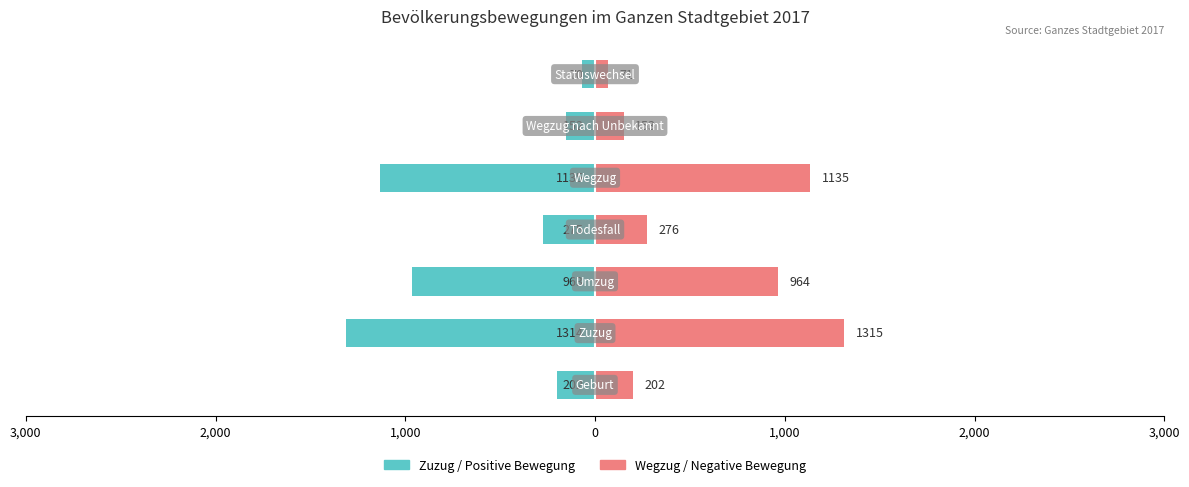

Between 1,000 and 2,000, which series saw the biggest shift?

Zuzug / Positive Bewegung